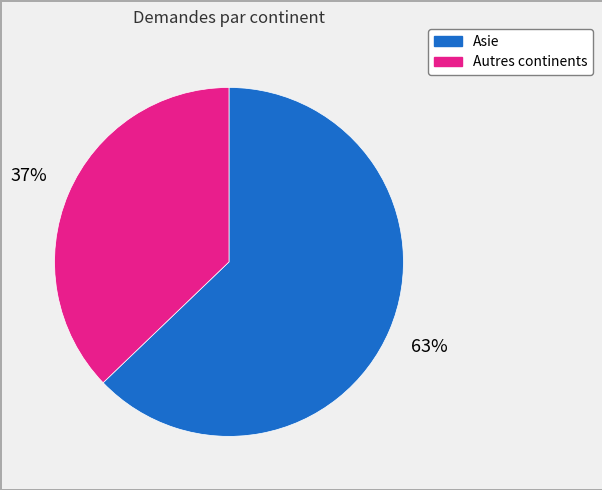

What is the majority slice?

Asie